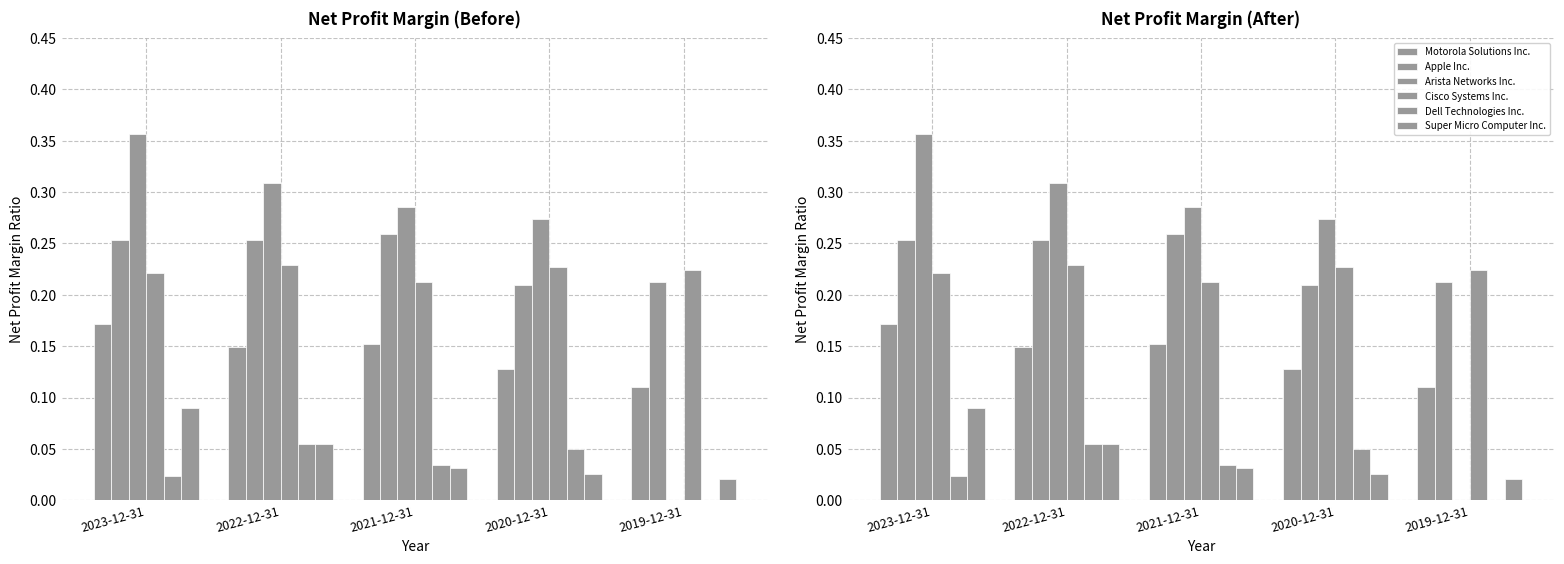

At how many categories does at least one series exceed 0?

5